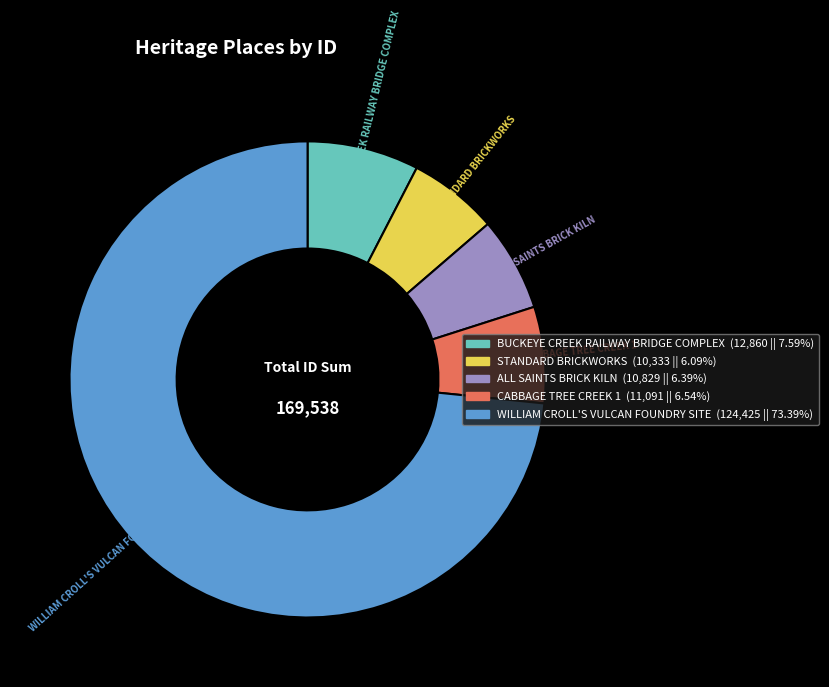

Which has a higher value, BUCKEYE CREEK RAILWAY BRIDGE COMPLEX or CABBAGE TREE CREEK 1?

BUCKEYE CREEK RAILWAY BRIDGE COMPLEX